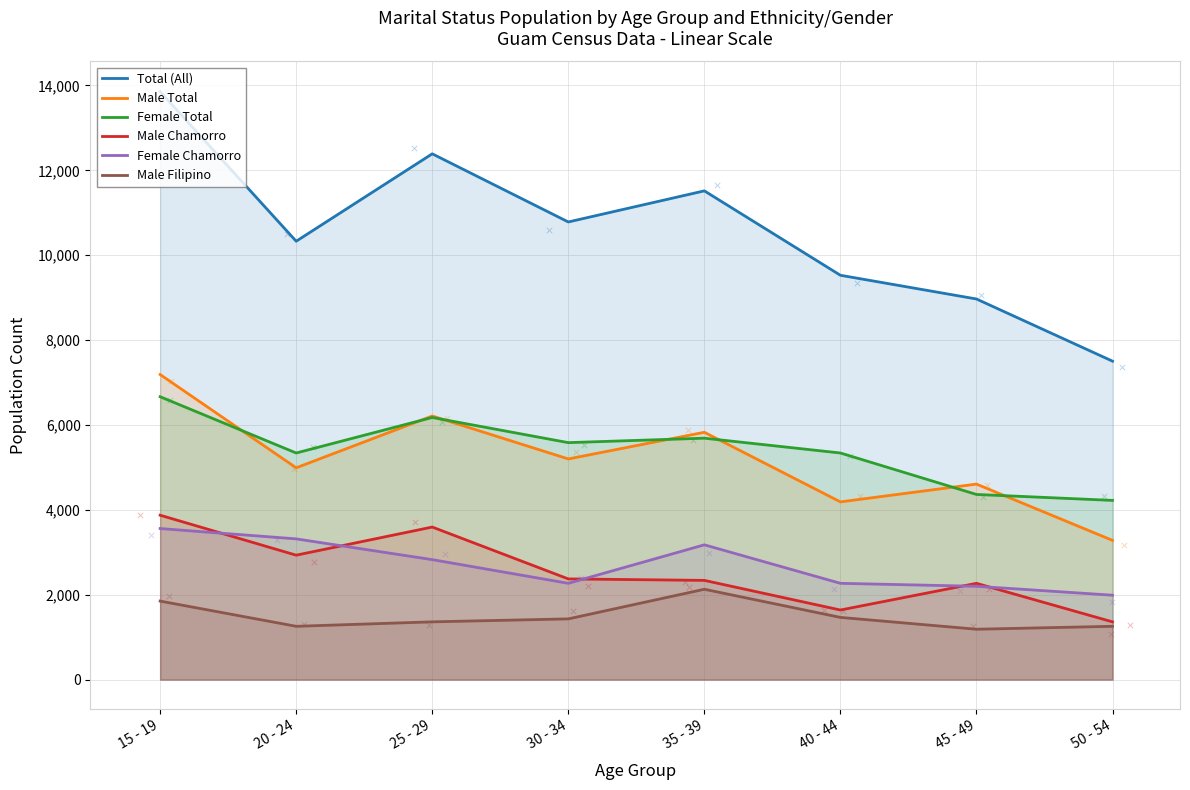

At how many categories does at least one series exceed 6564?

8